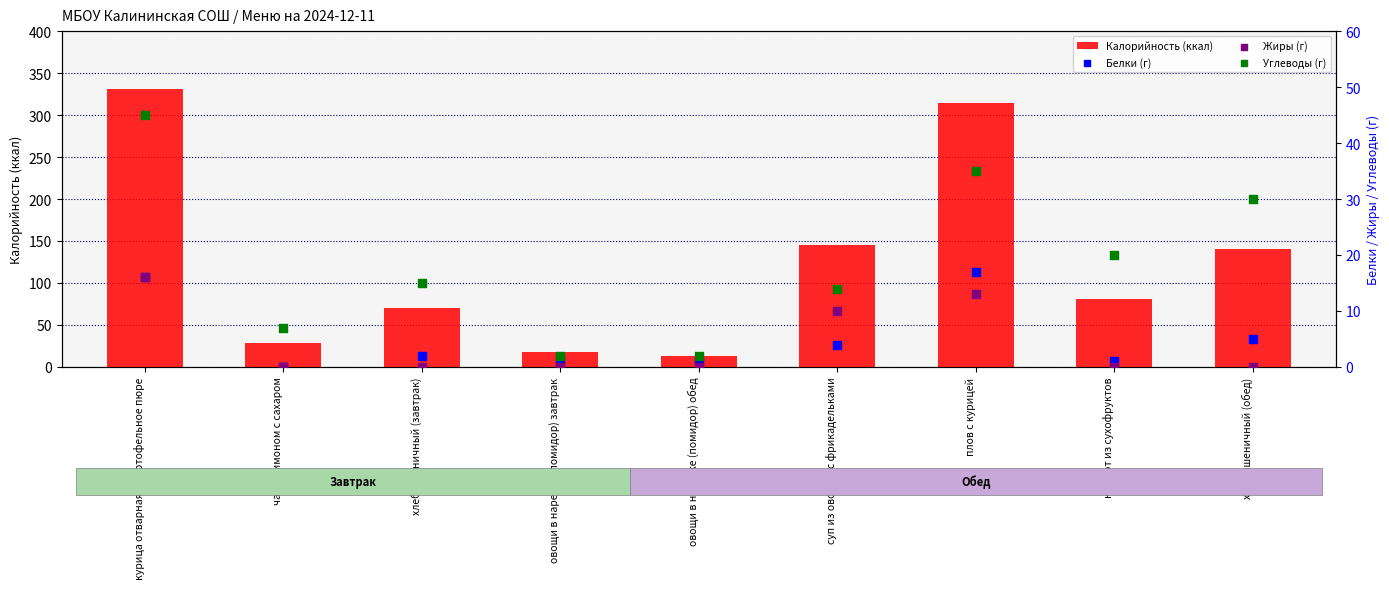

At which category is the sum across all series the highest?

курица отварная + картофельное пюре